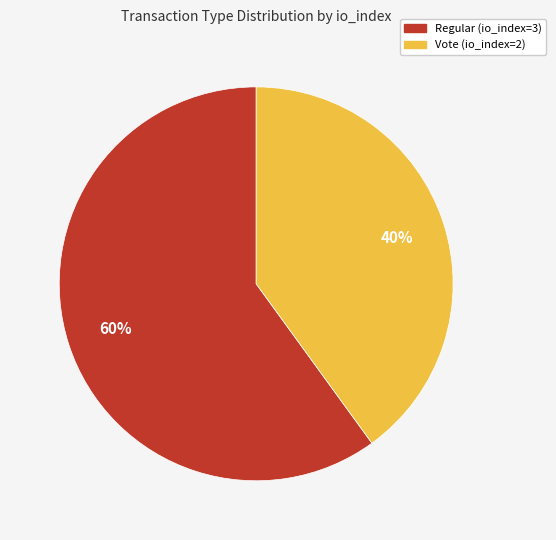

Which has a higher value, Regular (io_index=3) or Vote (io_index=2)?

Regular (io_index=3)